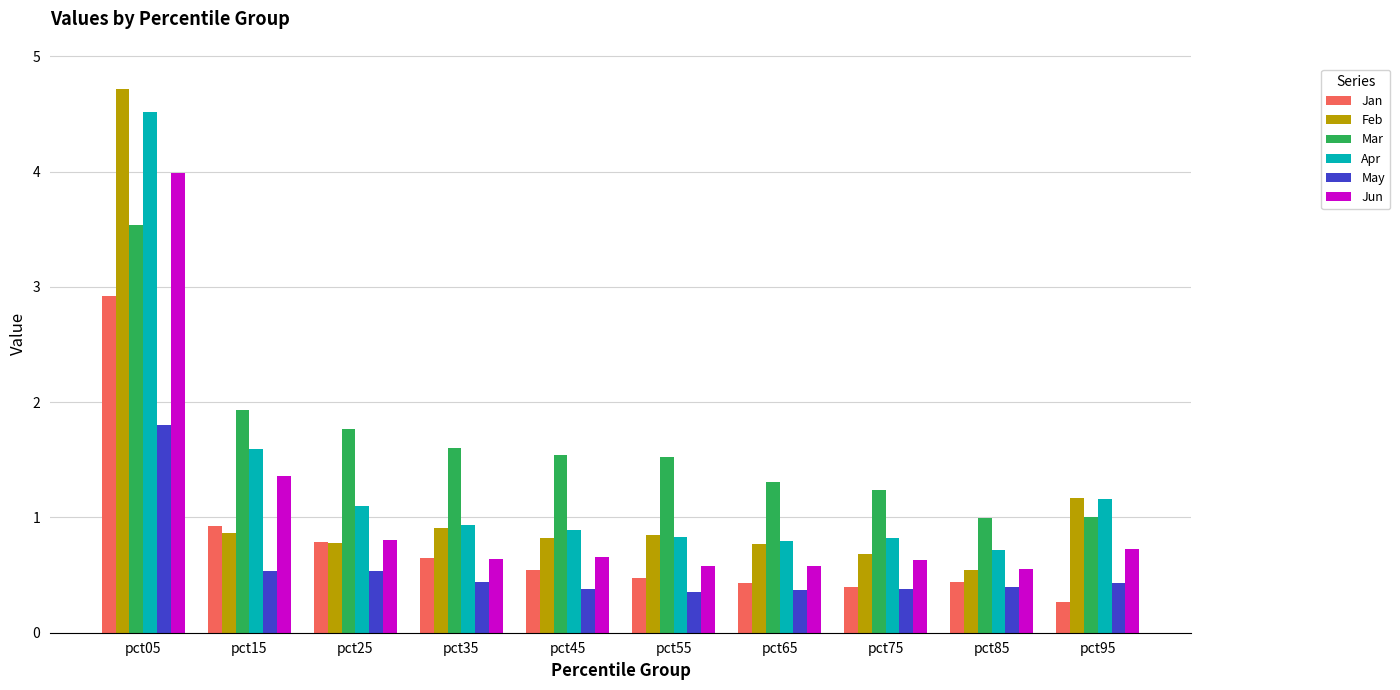

At which category is the sum across all series the highest?

pct05